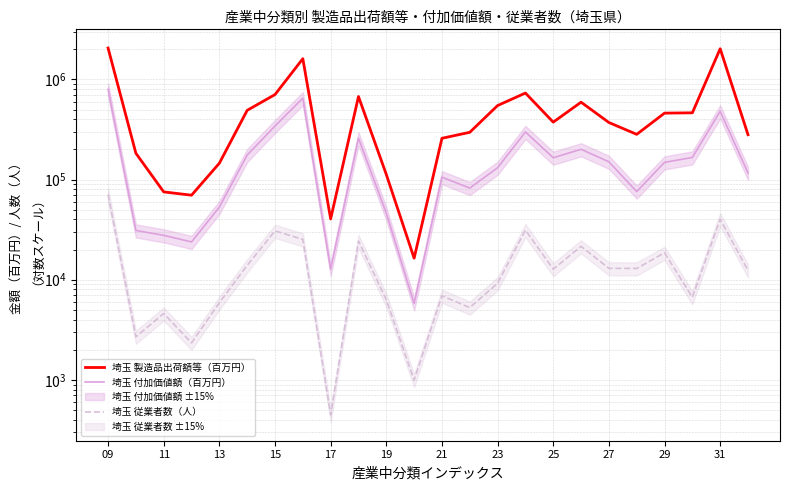

True or false: 埼玉 製造品出荷額等（百万円） has more than 2 points higher than both neighbors.

True